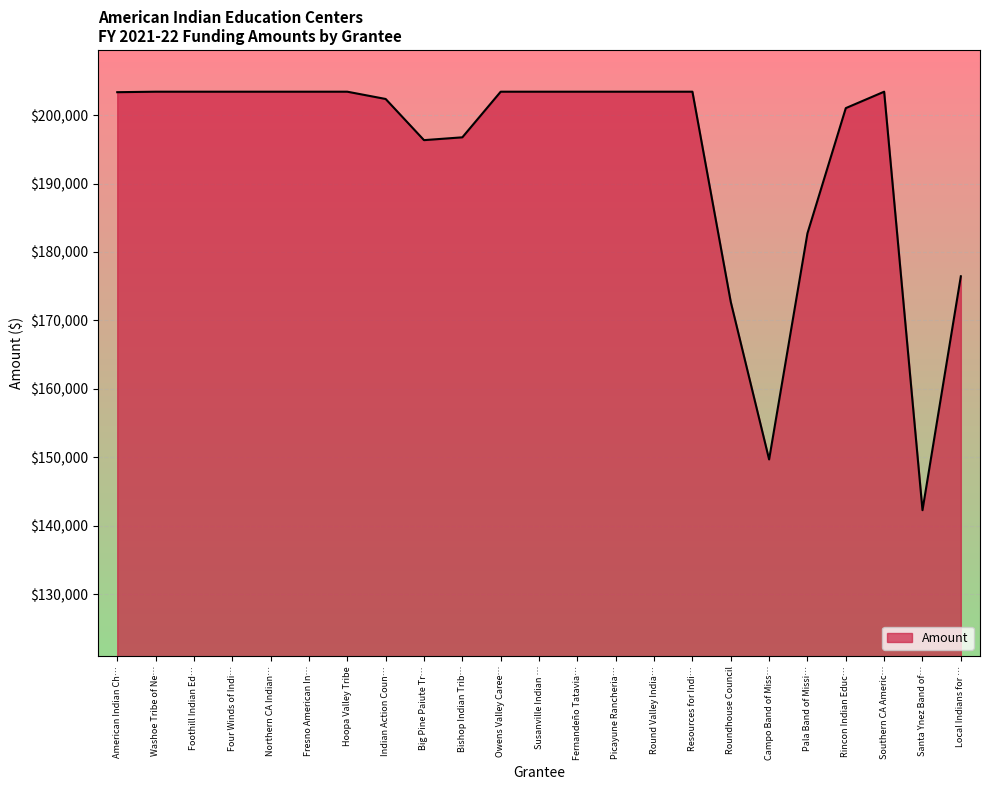

Read the value at Washoe Tribe of Ne….

203414.5